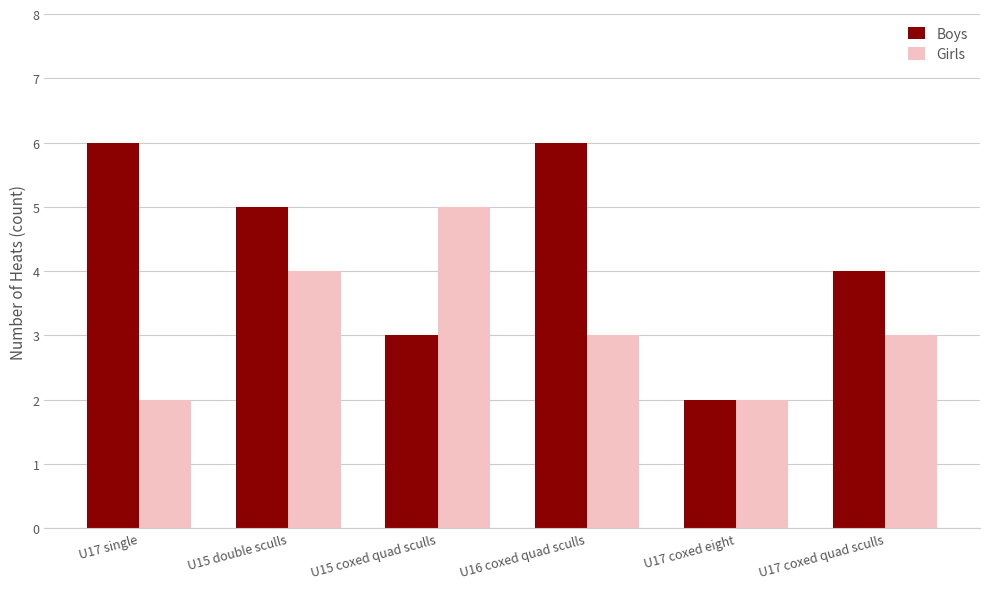

Rank the series at U15 coxed quad sculls from highest to lowest value.

Girls, Boys